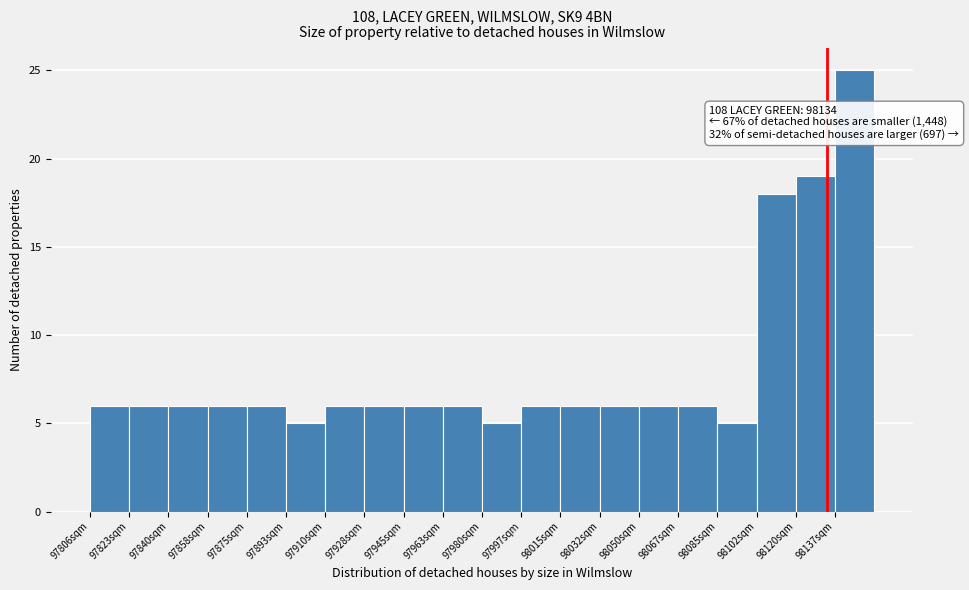

Over which range of the x-axis is the bar tallest?

98138 to 98156